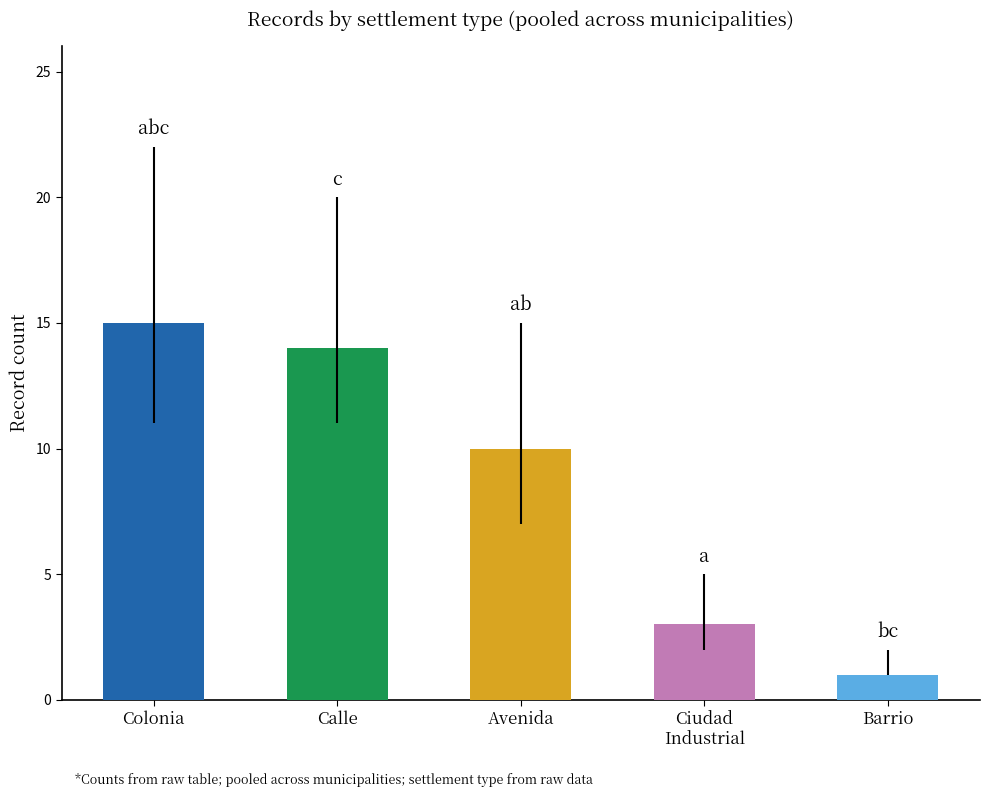

What is the label of the 2nd bar from the left?

Calle